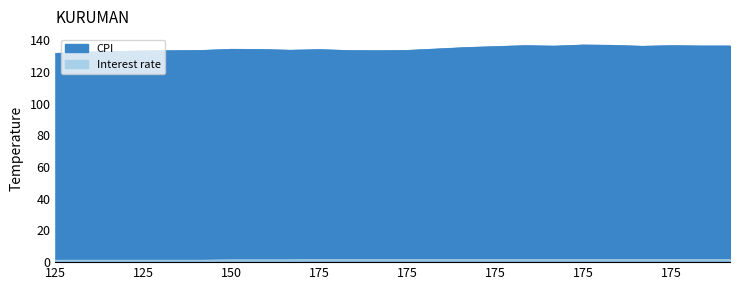

What is the maximum value shown in the chart?

137.0